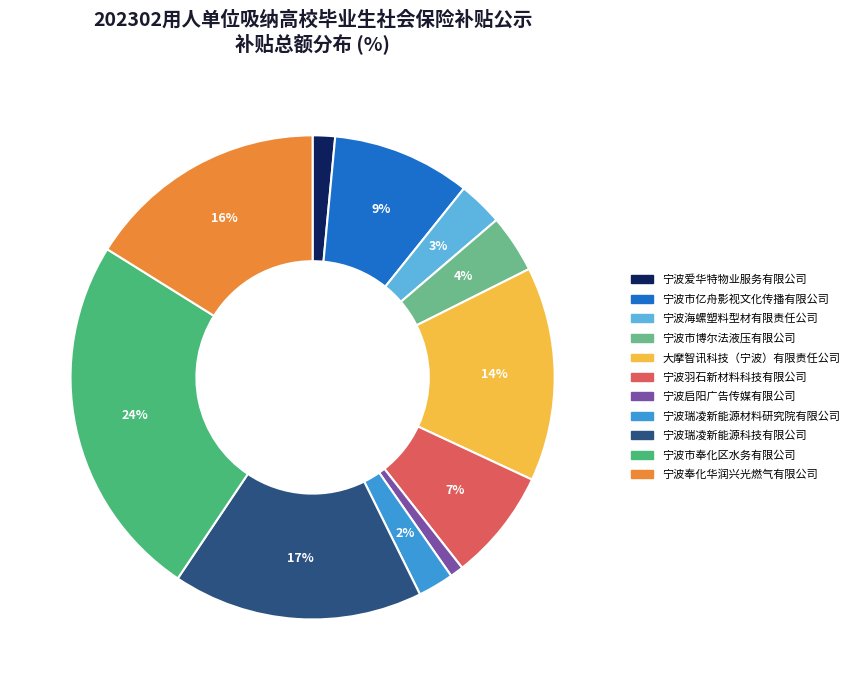

Between 宁波瑞凌新能源科技有限公司 and 宁波市奉化区水务有限公司, which is larger?

宁波市奉化区水务有限公司